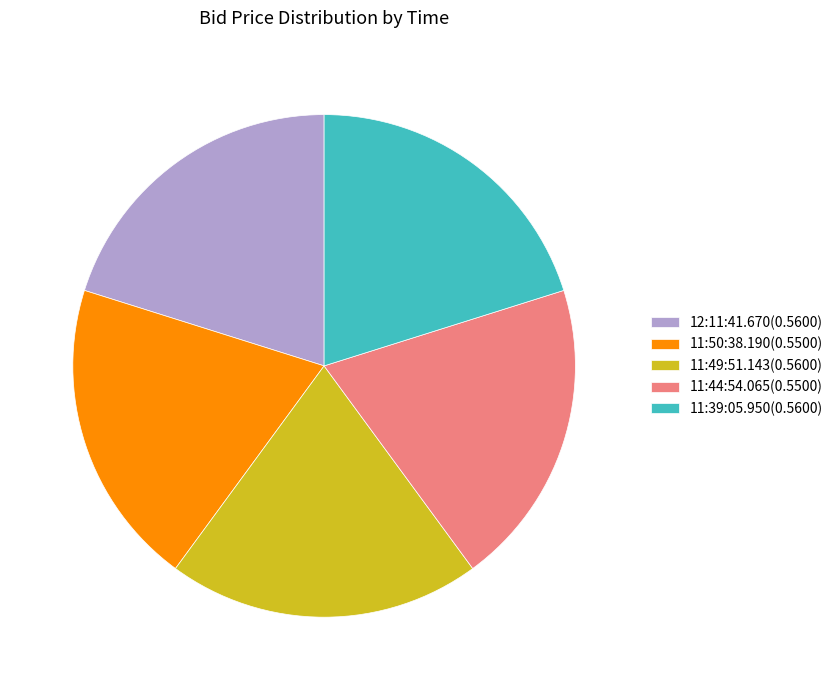

Do 12:11:41.670(0.5600) and 11:50:38.190(0.5500) together represent more than half of the pie?

No